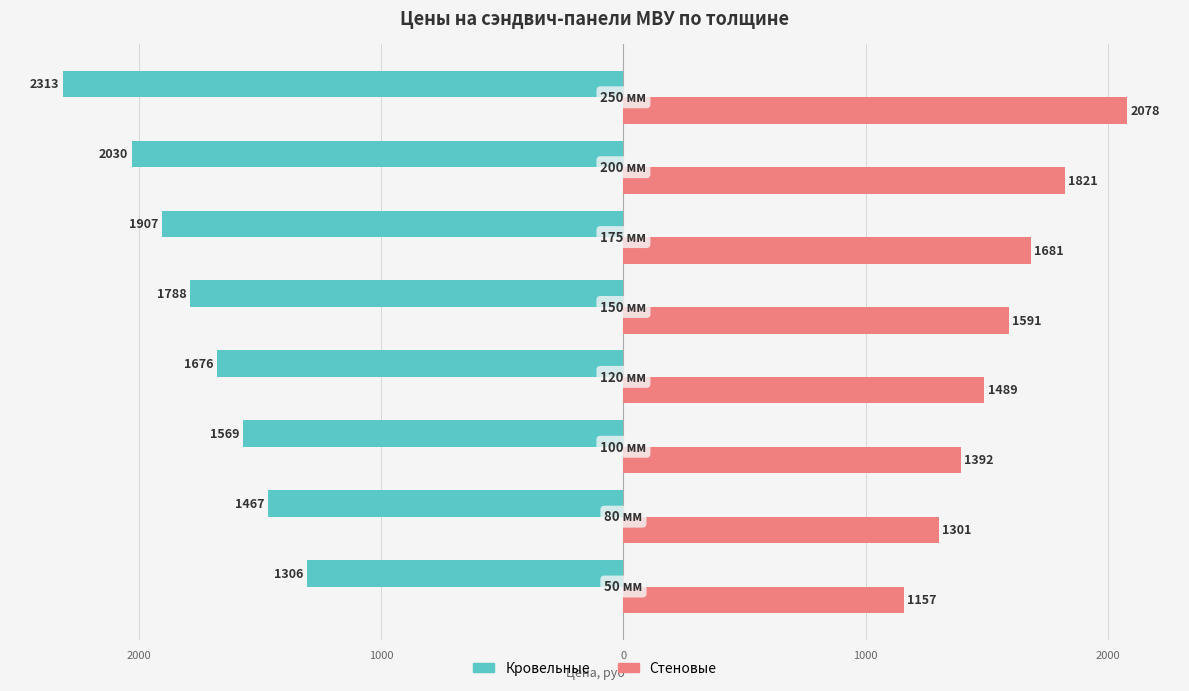

What is the minimum value for Стеновые?

1157